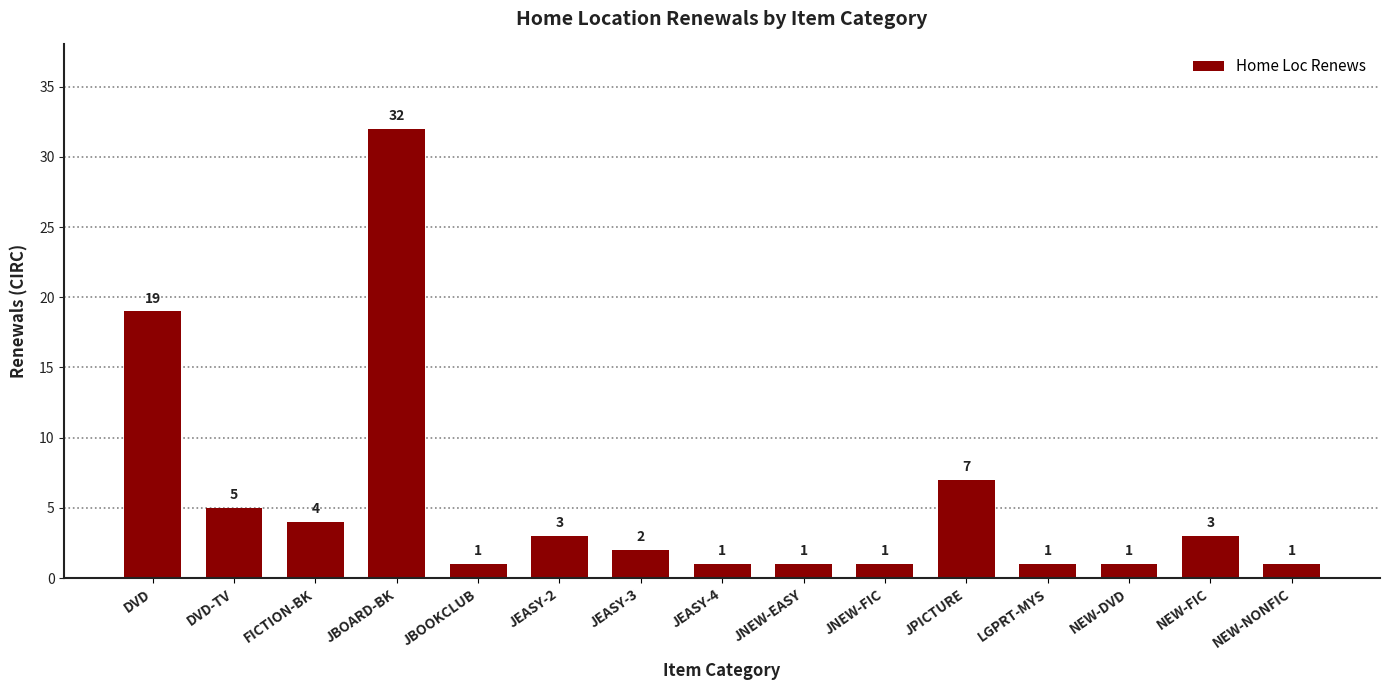

What is the maximum value shown in the chart?

32